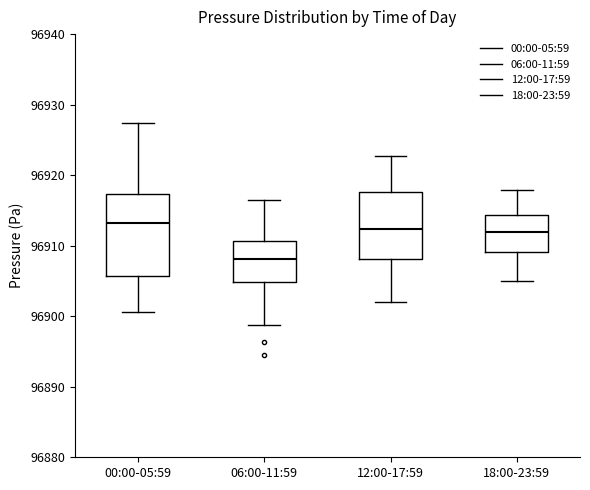

Which box has the lowest median line?

06:00-11:59